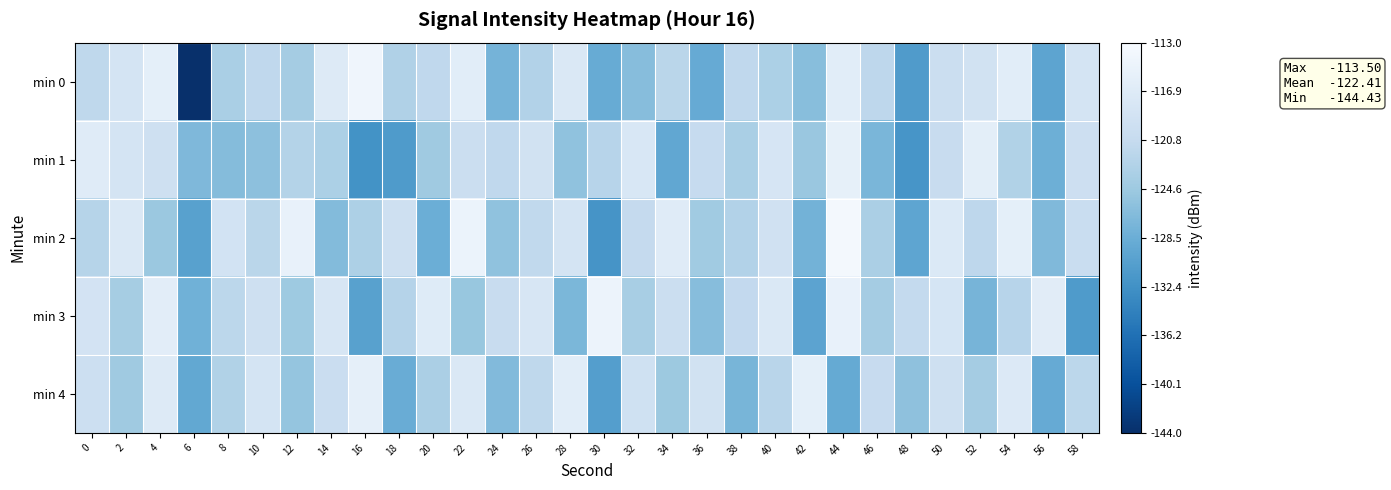

Rank the series at 14 from highest to lowest value.

min 0, min 3, min 4, min 1, min 2